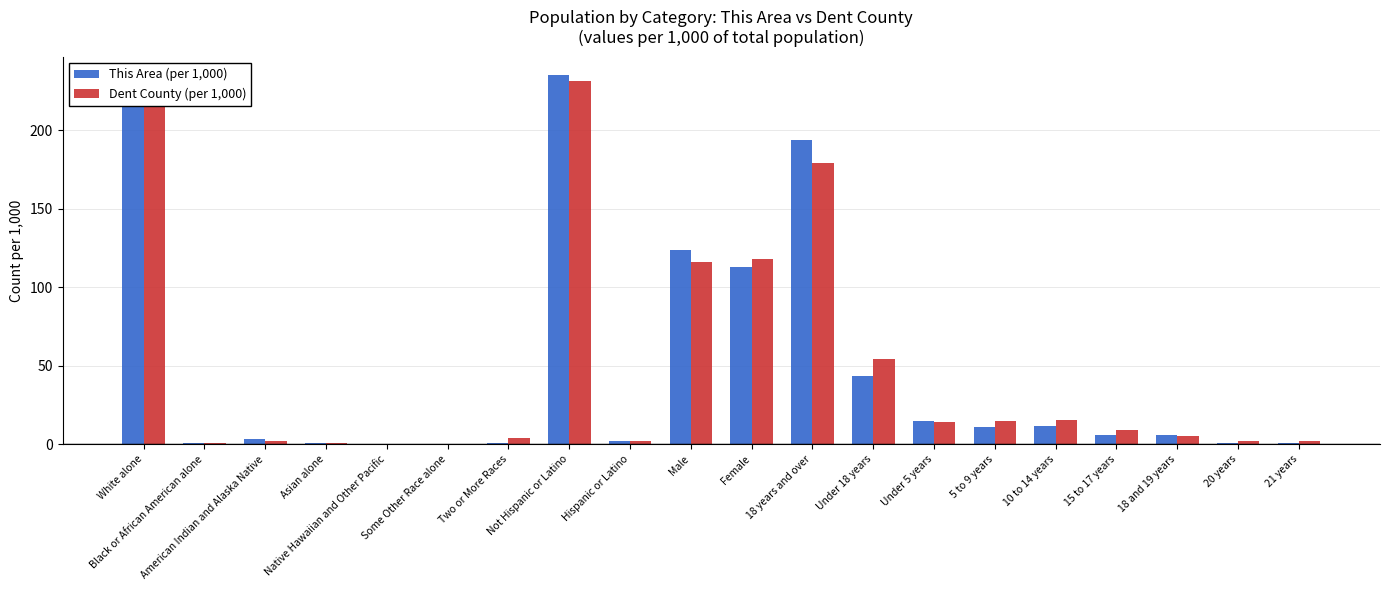

Which series has the widest spread of values?

This Area (per 1,000)